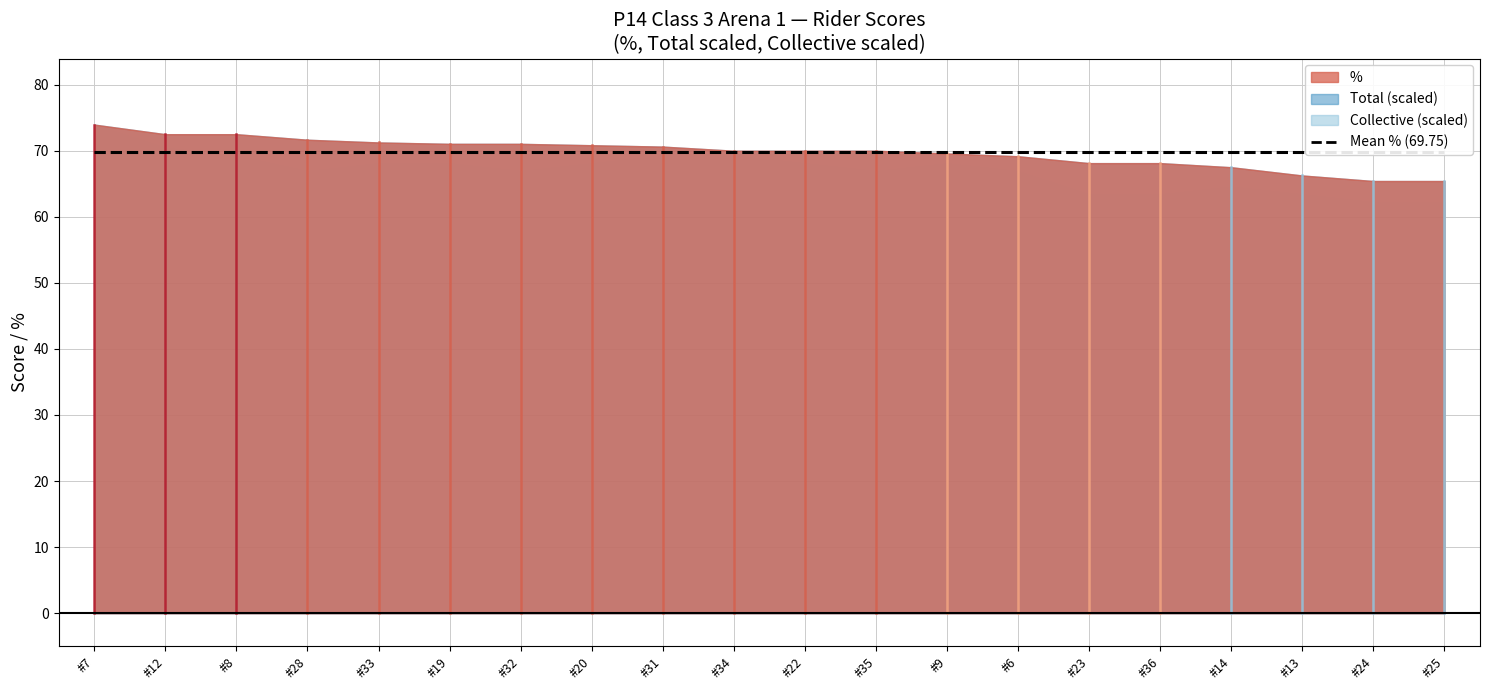

Does the chart display data point markers on the line(s)?

No